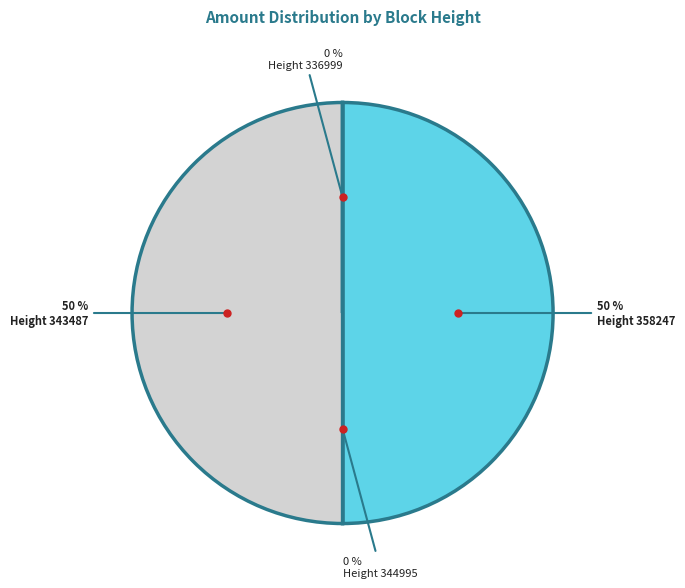

To the nearest percent, what is the average slice percentage?

25%